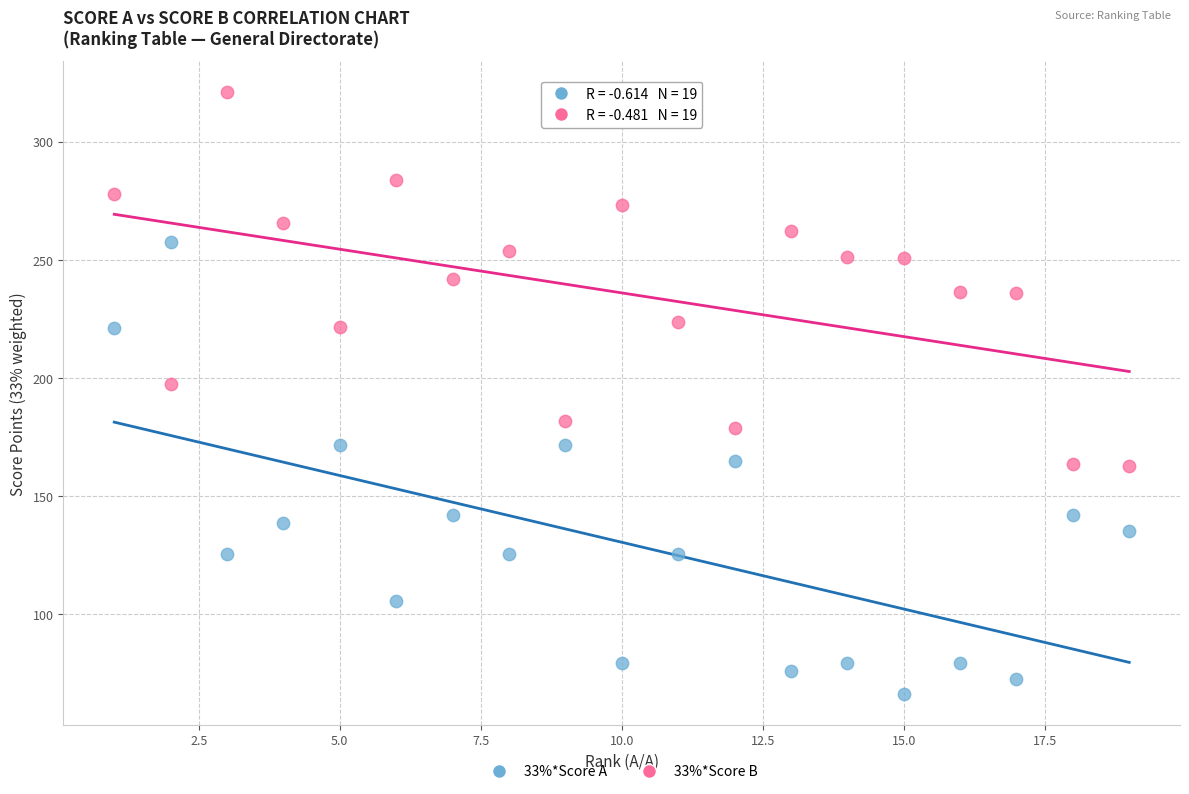

Which series reaches the minimum Y coordinate?

33%*Score A